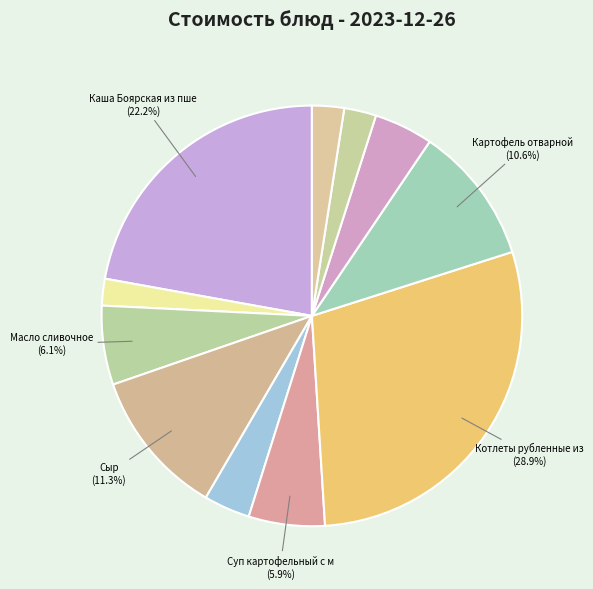

How many segments does this pie chart have?

11